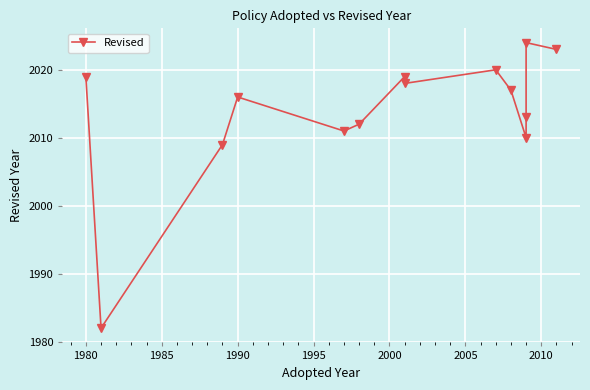

What is the difference between the second highest and minimum values?

41